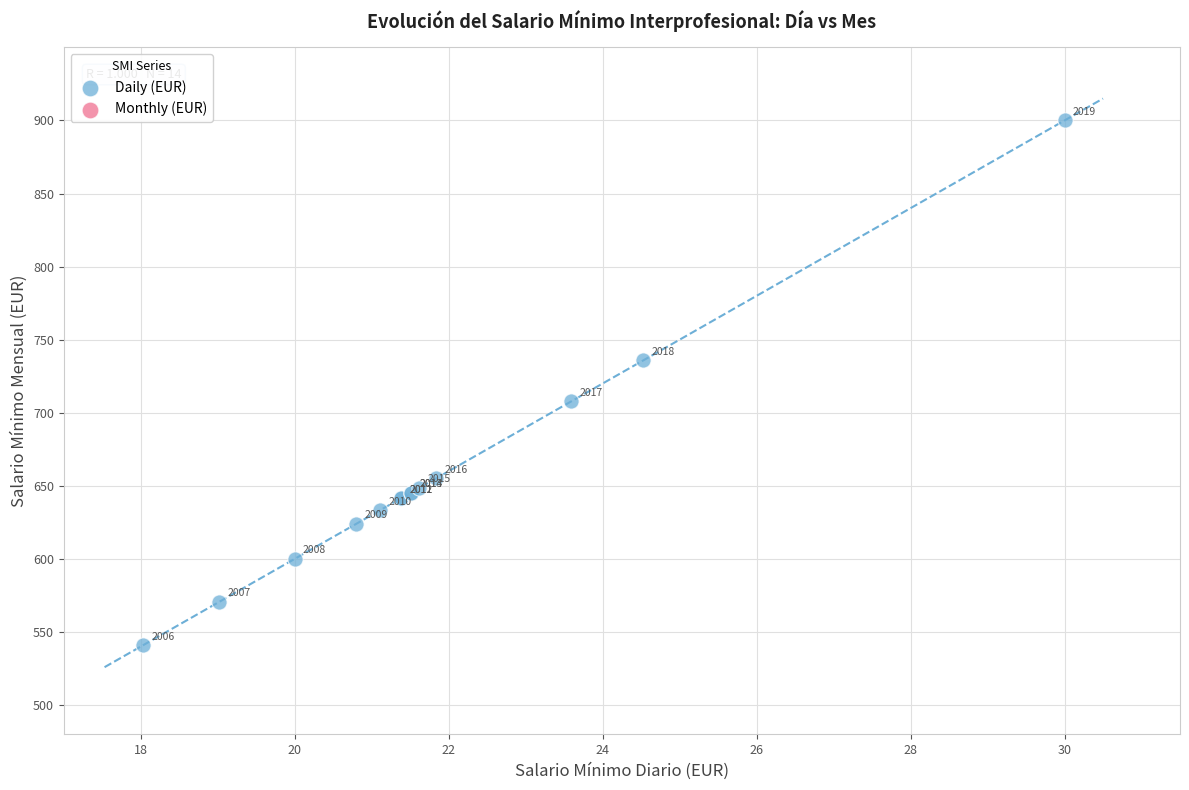

What Y value in the scatter plot is closest to 720?

707.7